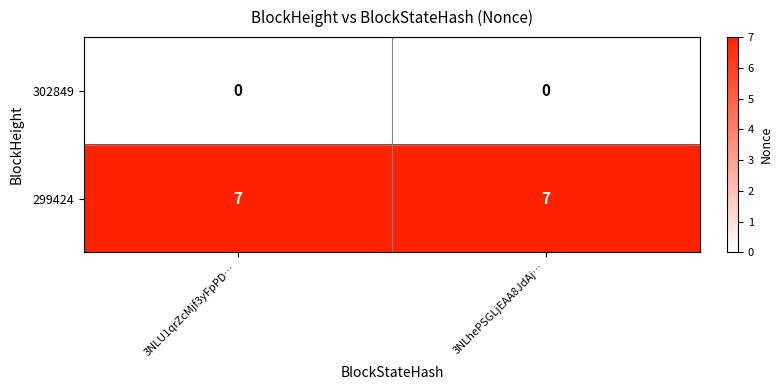

What is the greatest value displayed?

7